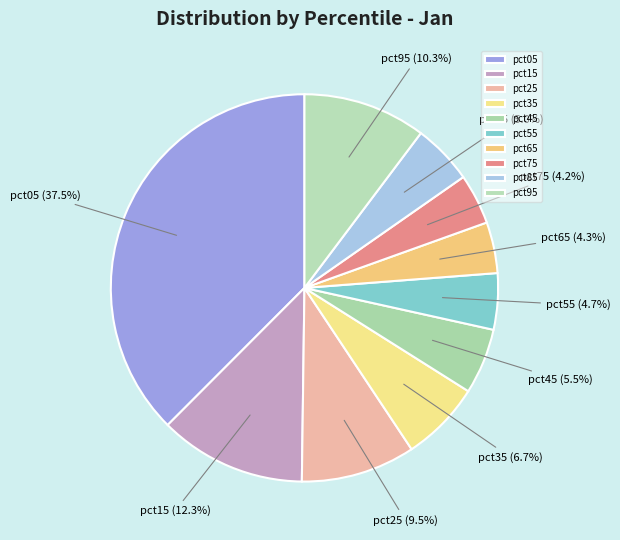

Between pct35 and pct15, which is larger?

pct15